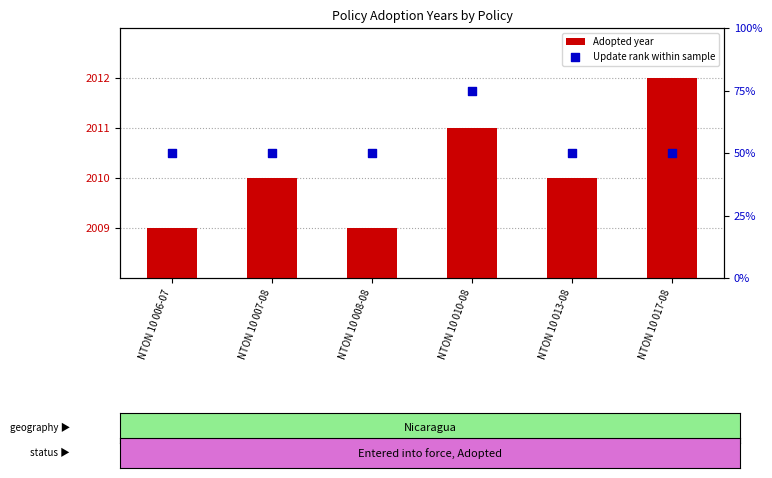

At how many categories does at least one series exceed 5?

6